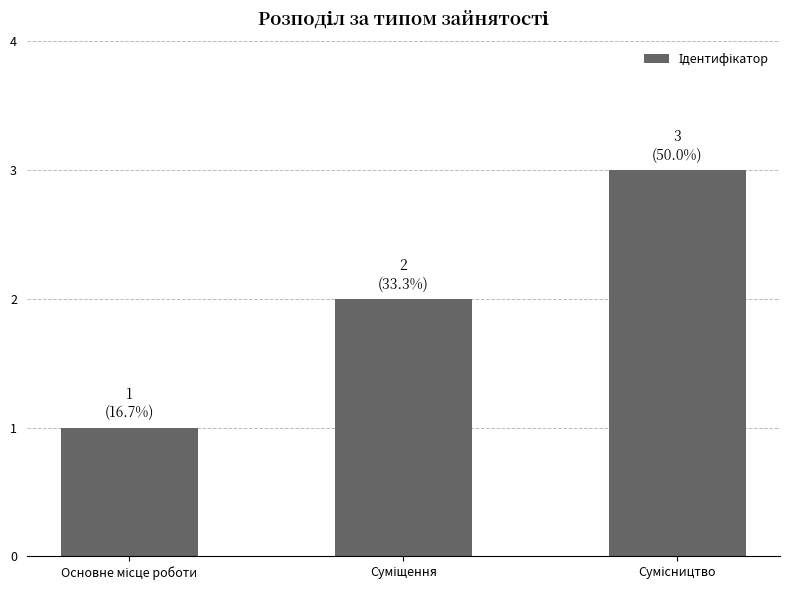

How many data points are less than 2?

1